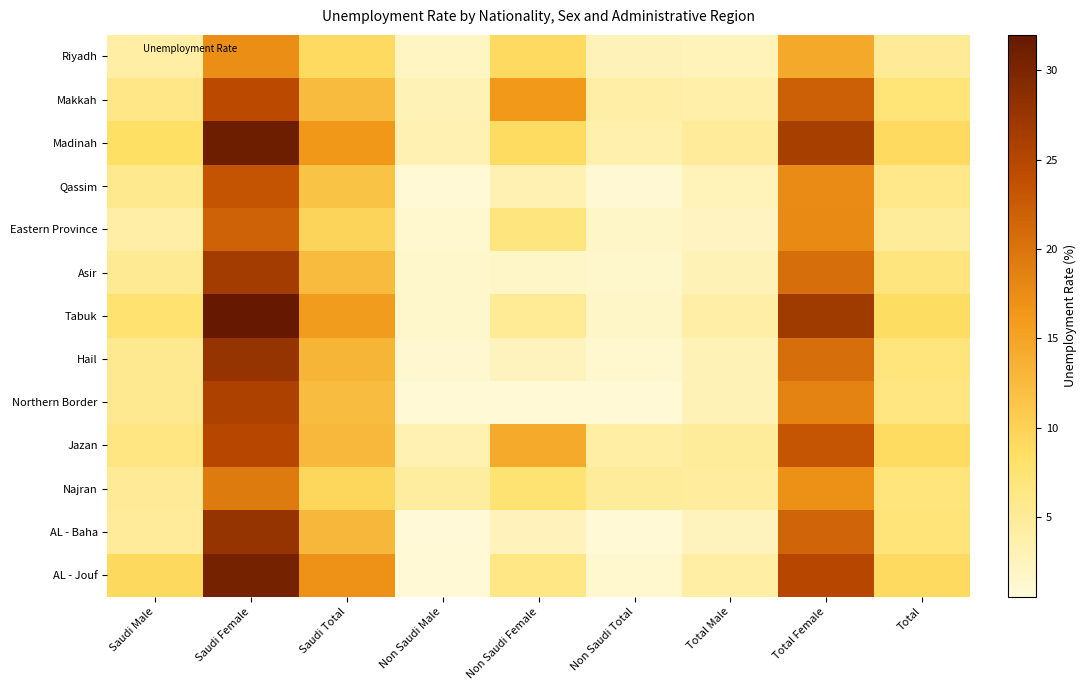

At which category is the sum across all series the highest?

Saudi Female